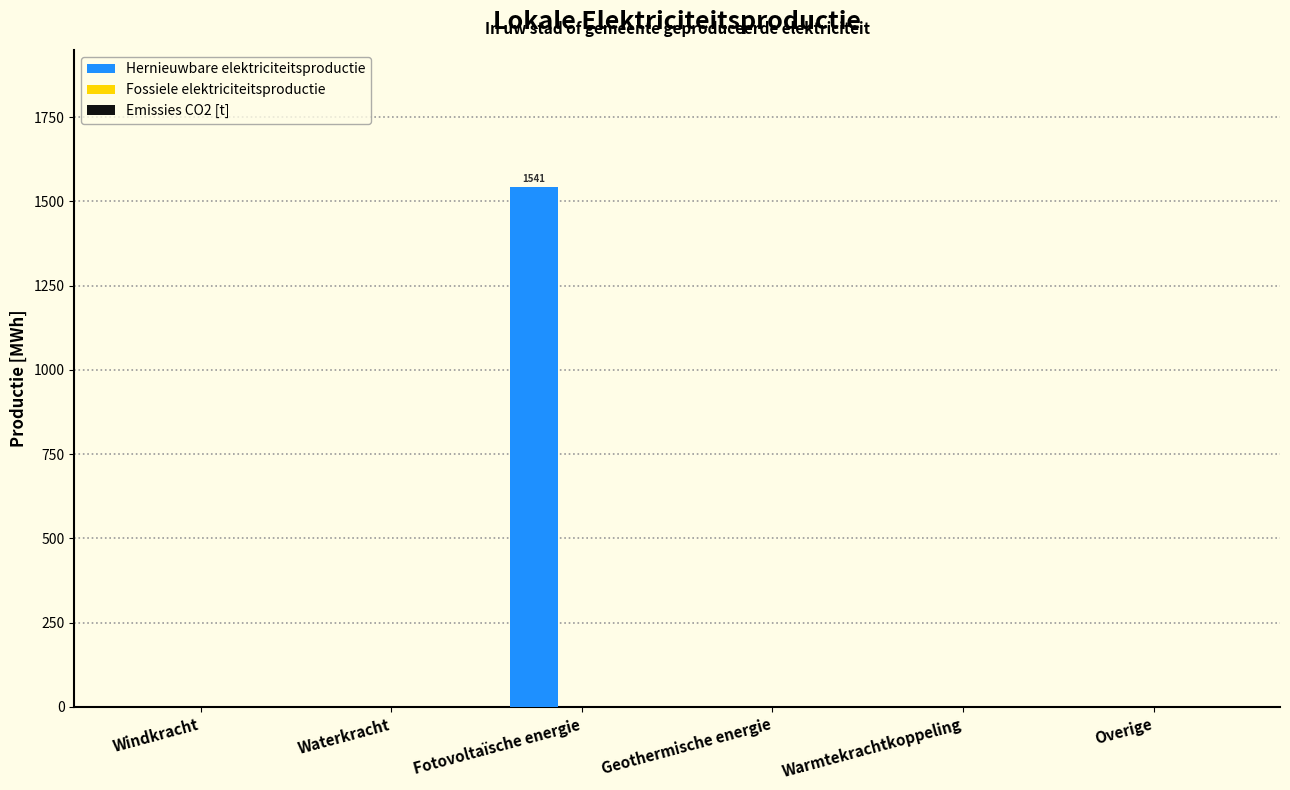

Are the bars horizontal?

No